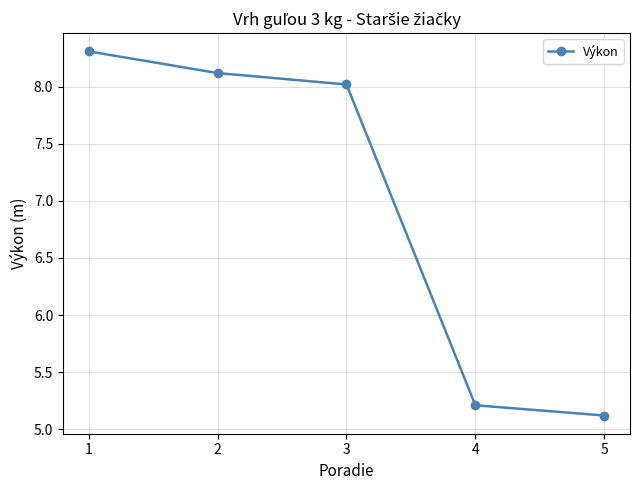

Approximately how many times larger is the value at 4 compared to 1?

0.6